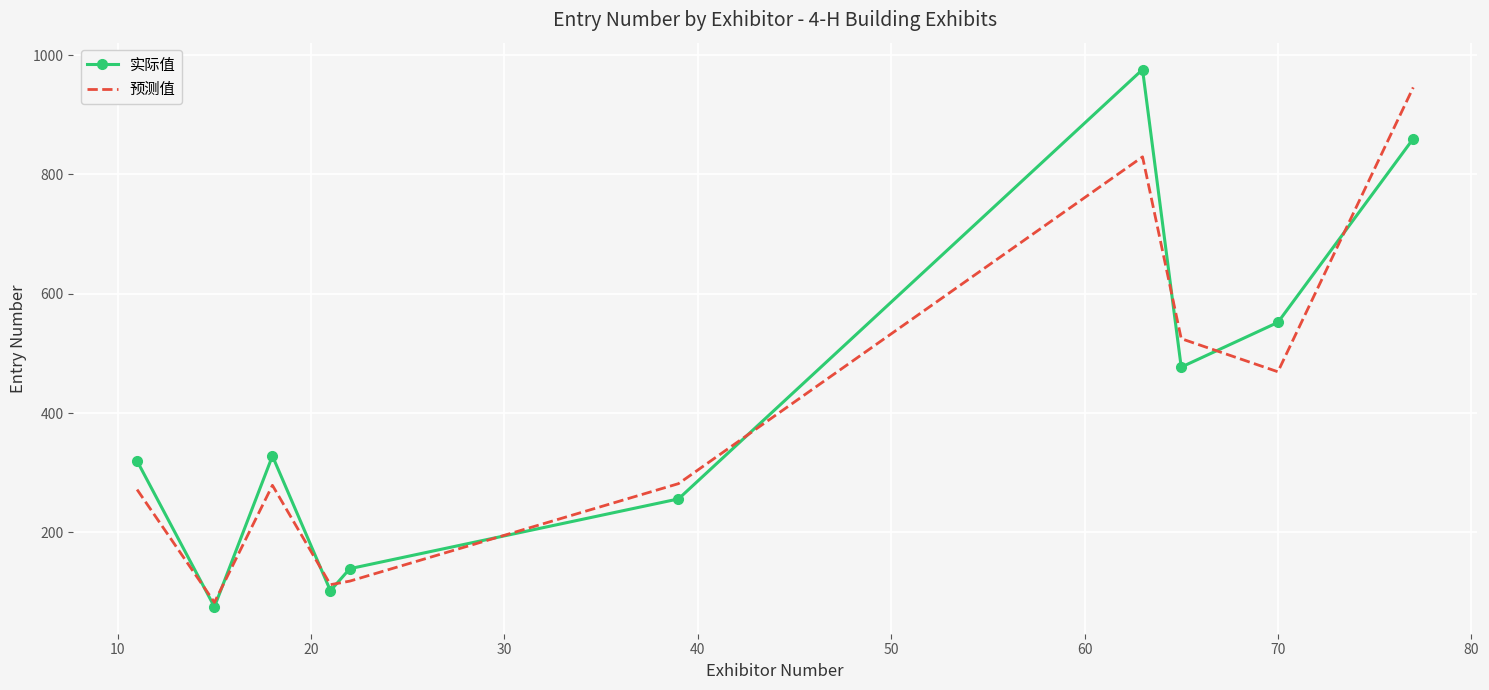

Which series ends up on top after the final intersection of 实际值 and 预测值?

预测值